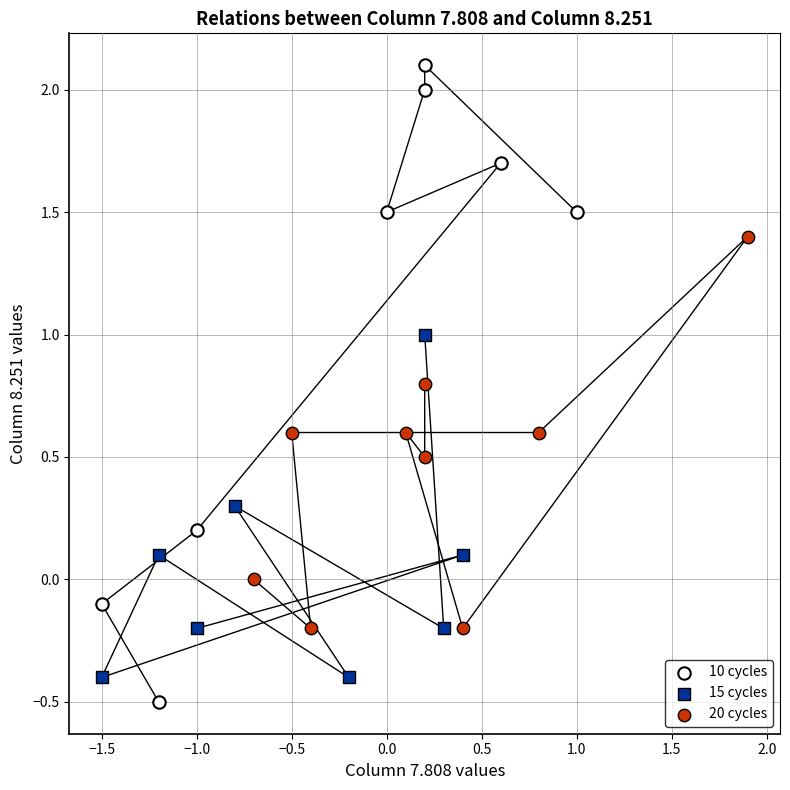

Which series reaches the maximum Y coordinate?

10 cycles